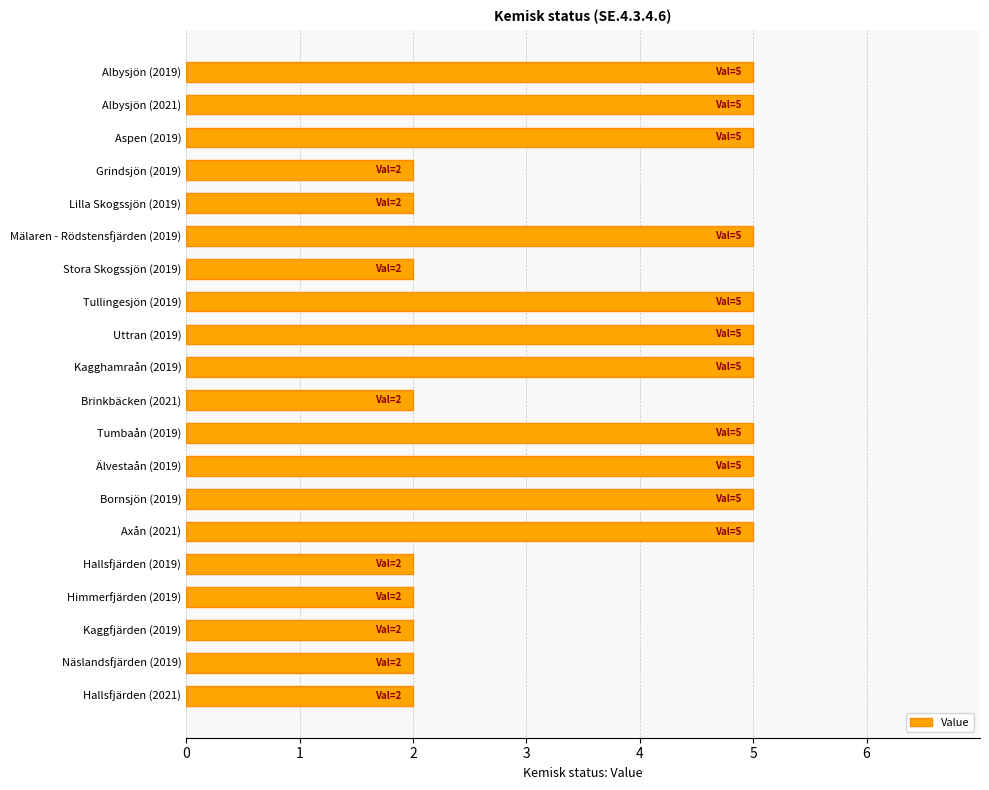

What is the maximum value shown in the chart?

5